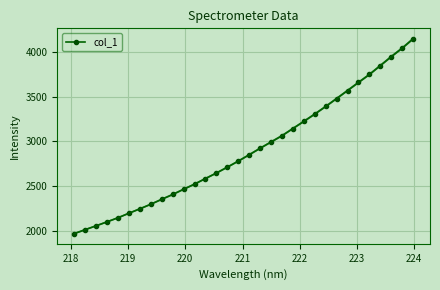

Reading left to right, what are all the values shown in this chart?

1965.9	2010.6	2053.5	2098.0	2143.9	2194.4	2244.0	2295.2	2350.6	2404.5	2463.0	2520.5	2583.0	2644.7	2710.5	2778.1	2849.3	2922.0	2992.3	3062.7	3143.1	3223.1	3304.7	3390.0	3478.7	3568.2	3658.8	3748.0	3847.3	3947.4	4042.5	4146.9